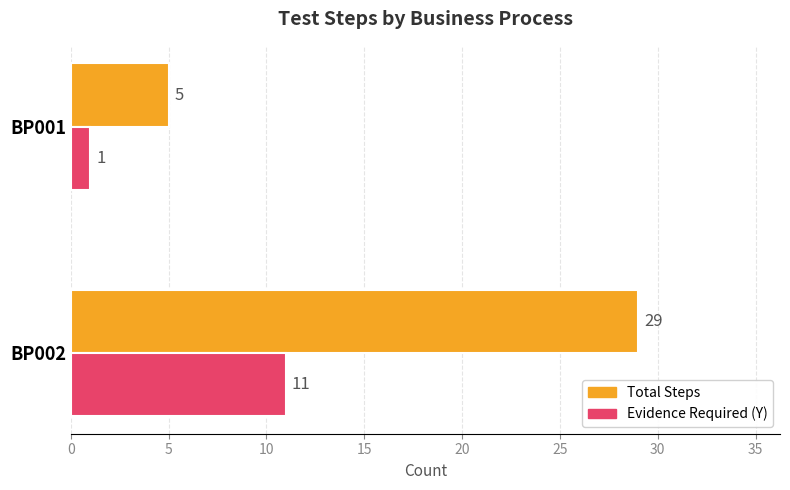

How many values in the Total Steps series are below 29?

1